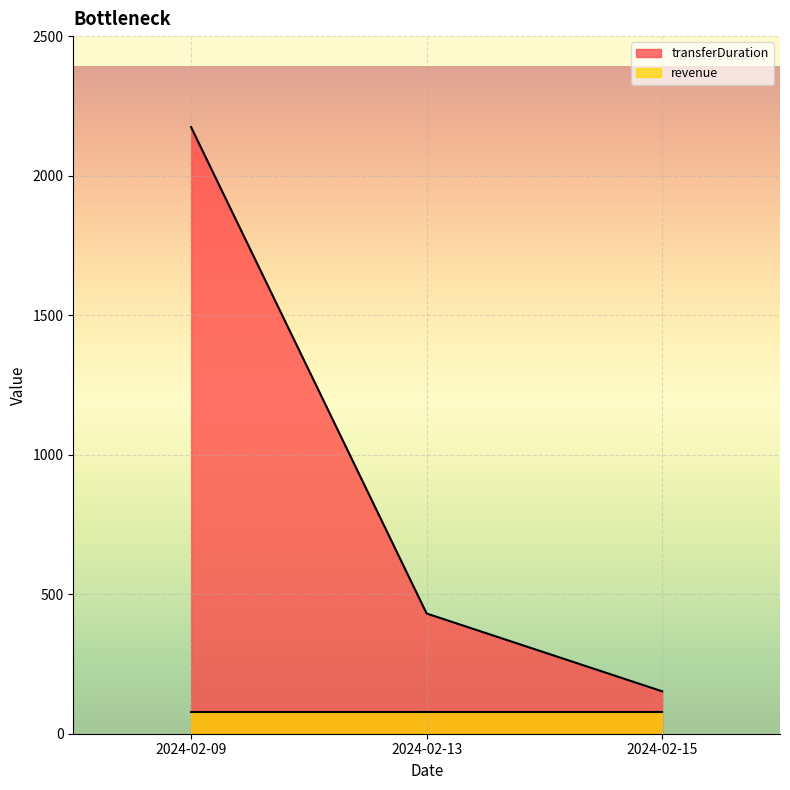

How many lines are shown in the chart?

2